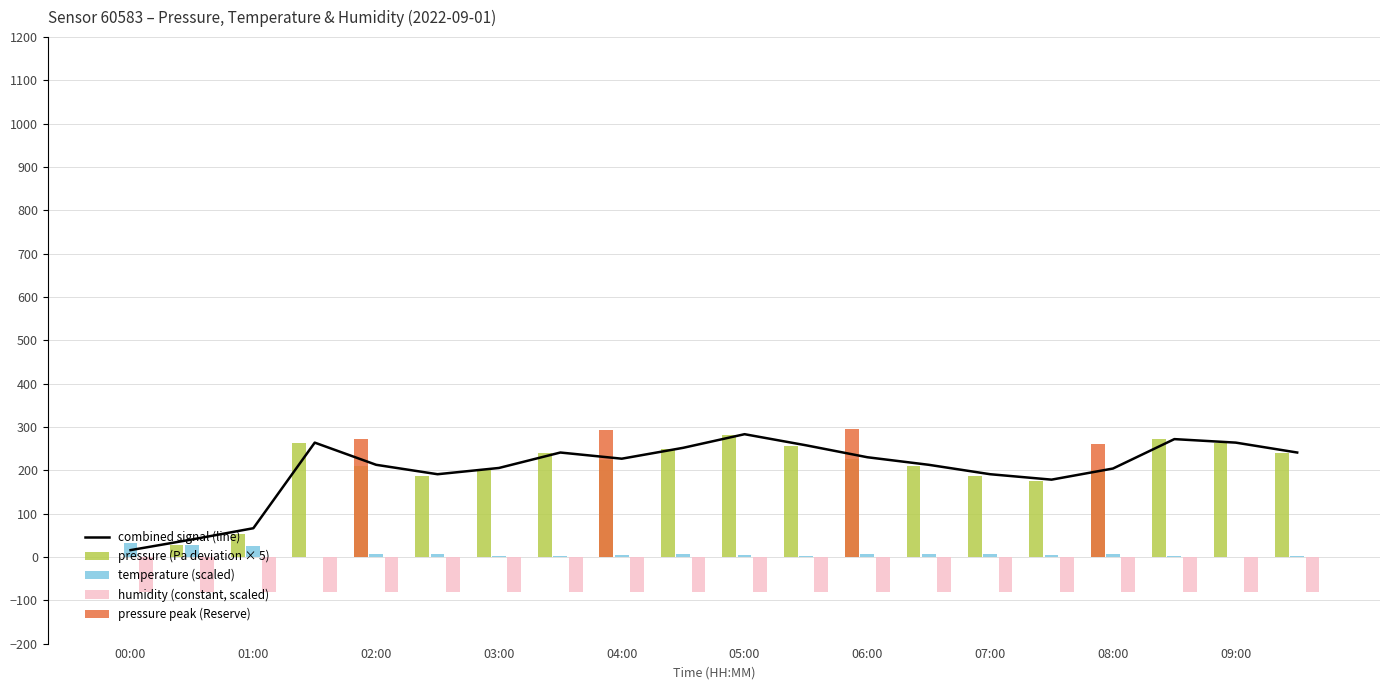

What is the maximum value for temperature (scaled)?

31.5